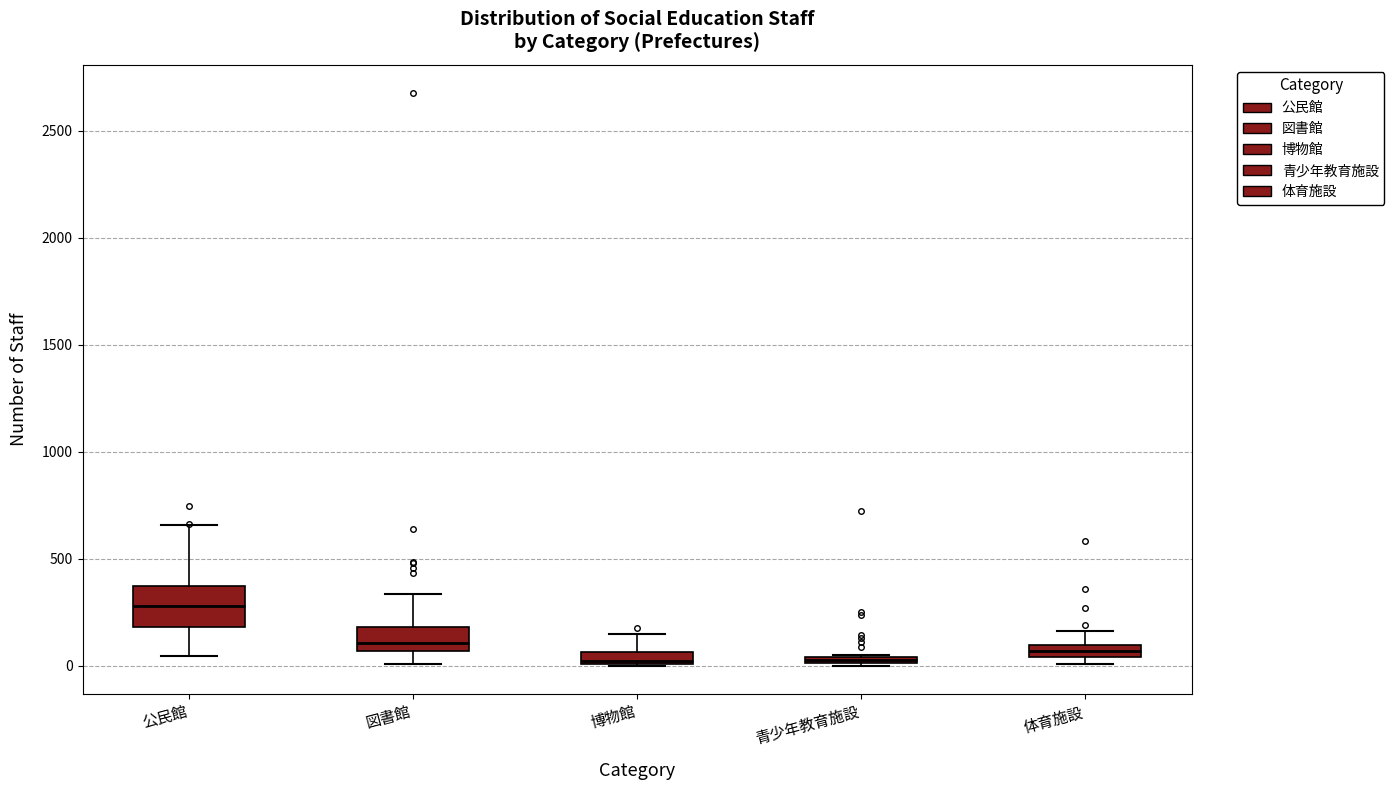

Which box has the highest median line?

公民館